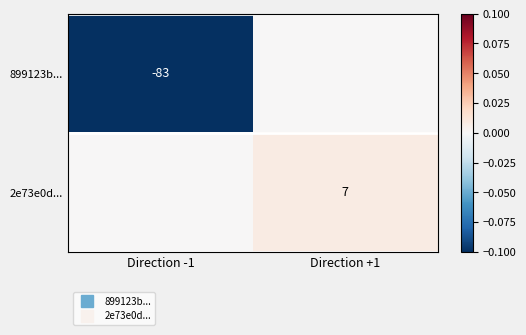

Which series changed the most between Direction -1 and Direction +1?

899123b...